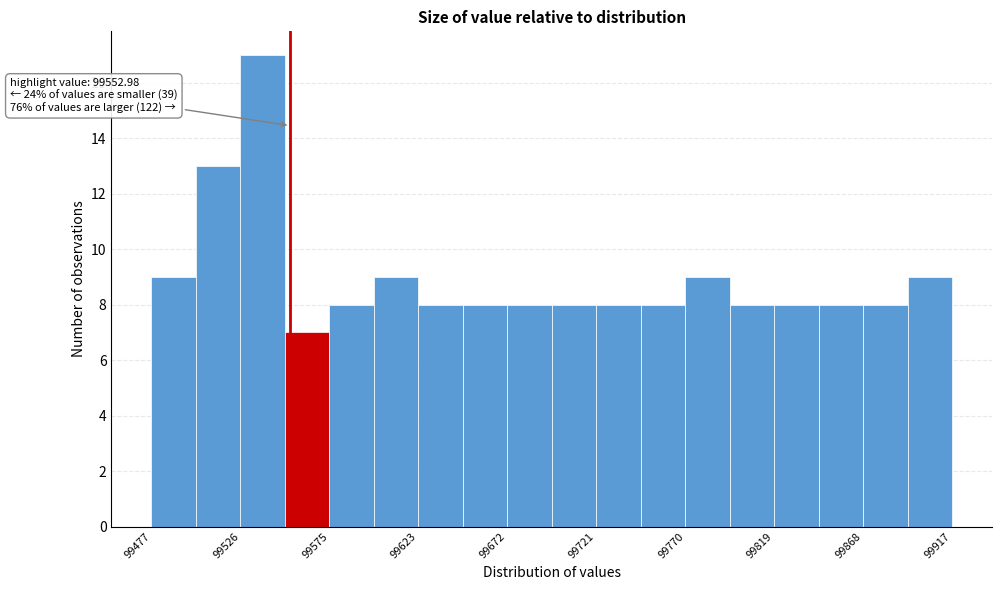

Which range on the x-axis has the tallest bar?

99525 to 99550